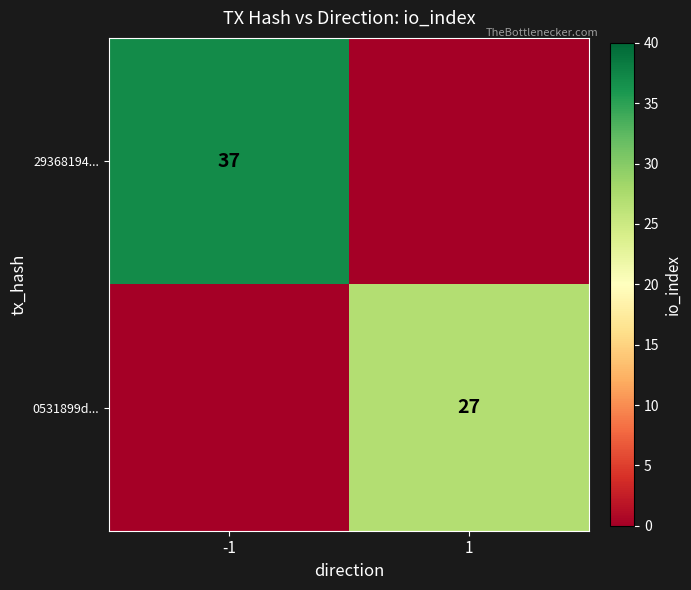

Is it true that 0531899d... equals 6 at 1?

False